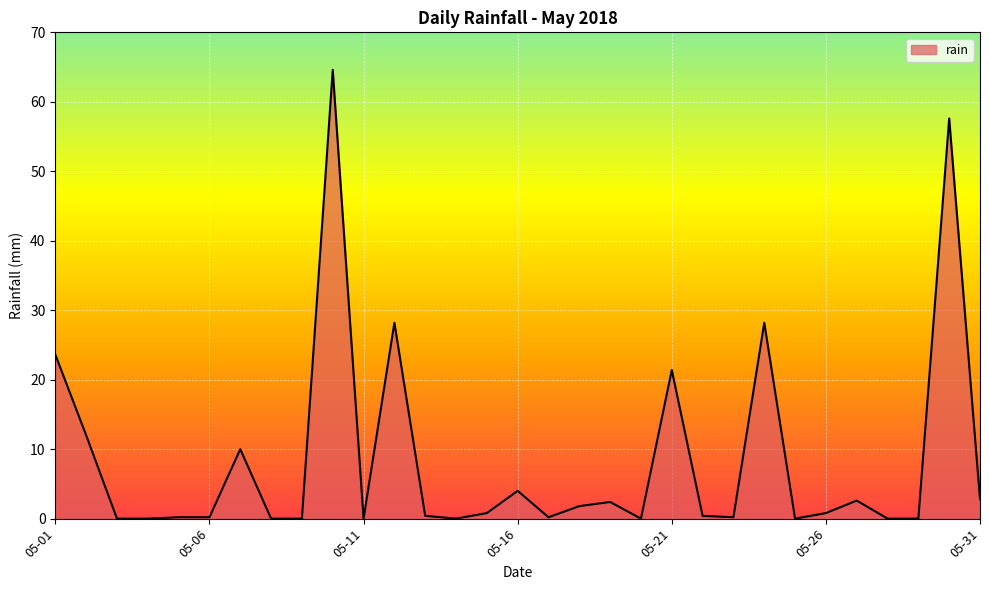

What is the difference between the maximum and minimum values?

64.6